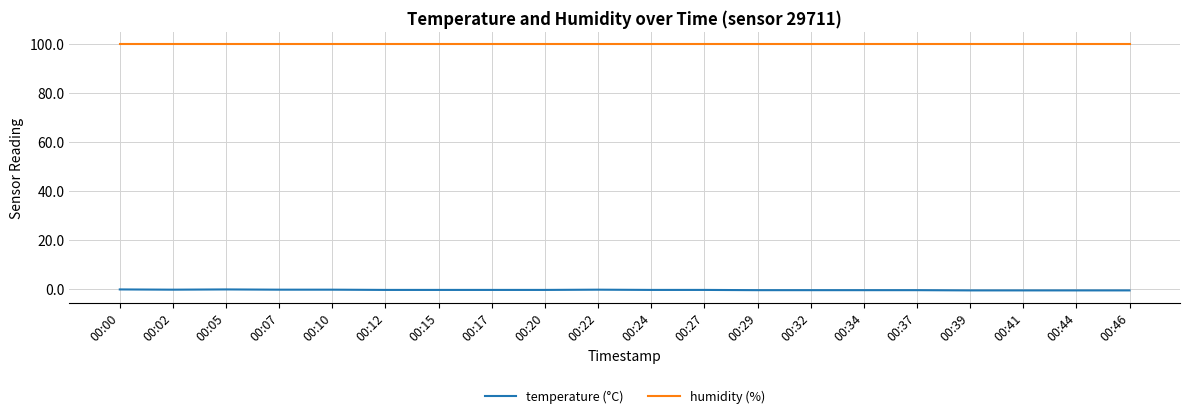

What is the sum of all humidity (%) values?

1998.0